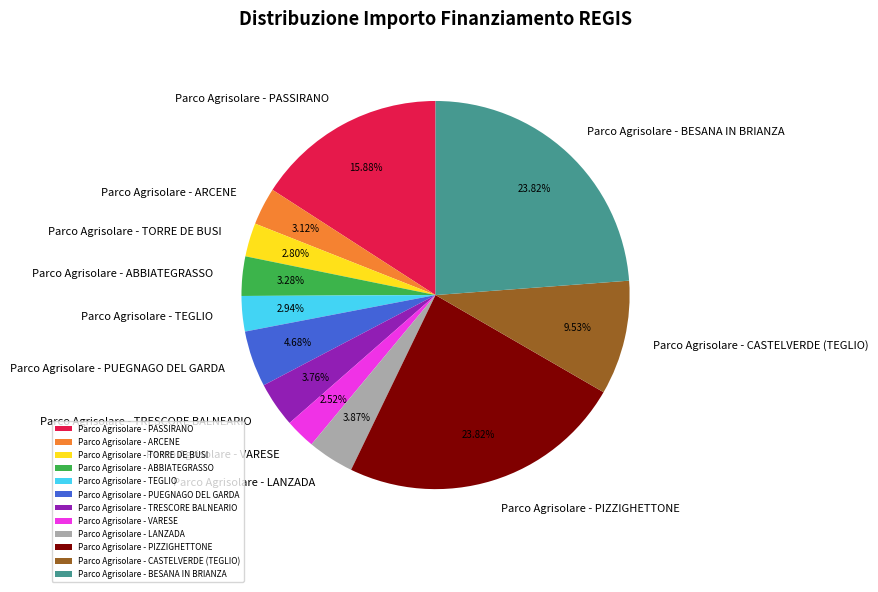

To the nearest percent, what is the difference between the largest and smallest slice percentages?

21%